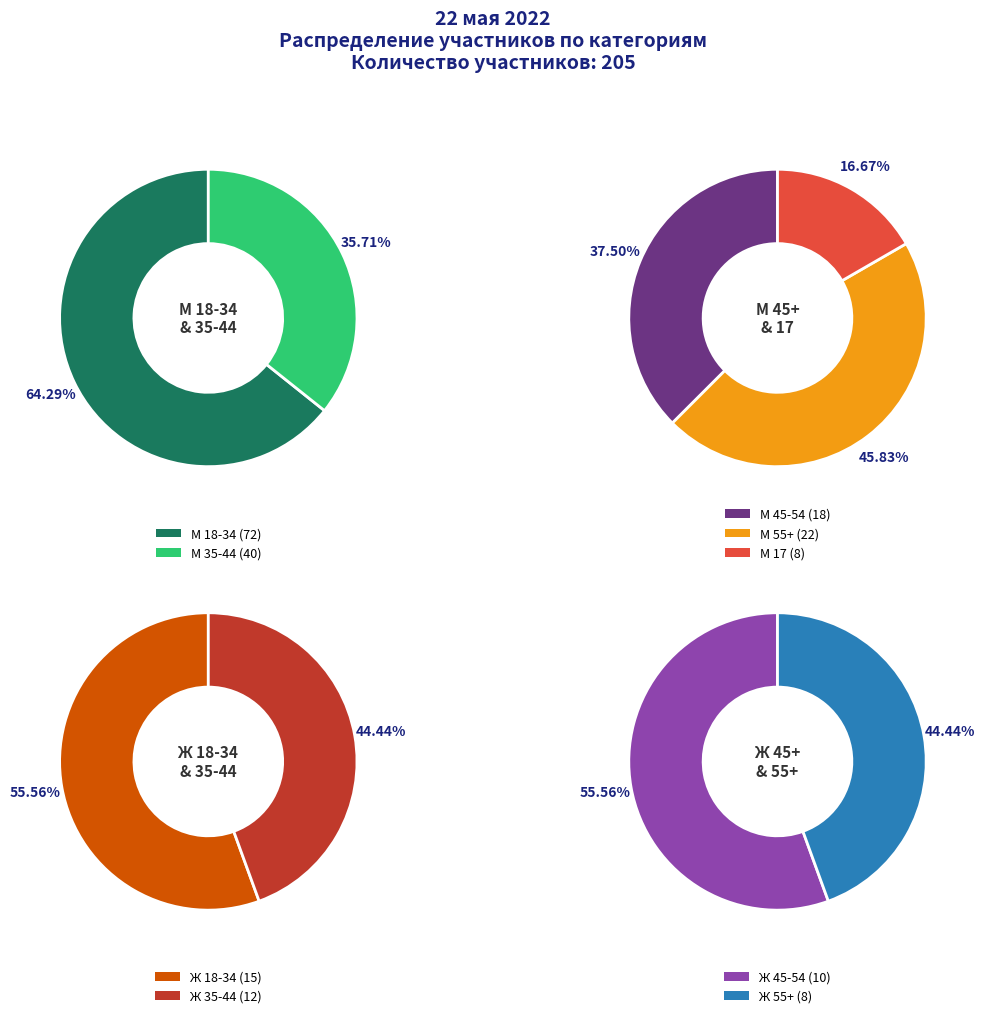

True or false: М 35-44 accounts for 20% of the total.

True